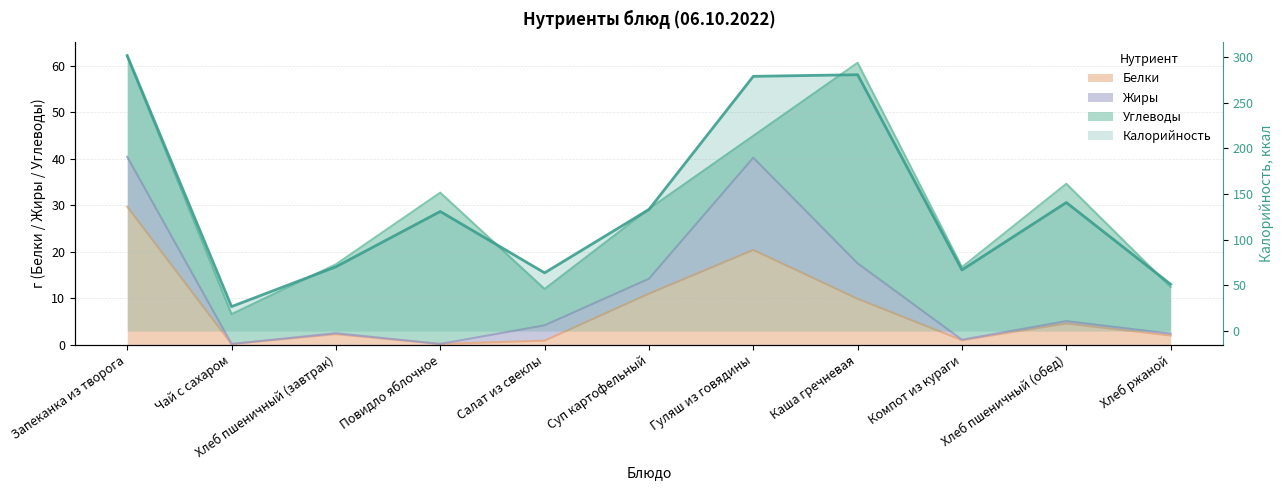

Reading left to right, list all the values displayed in this chart.

301.3	26.8	70.3	130.8	63.7	133.0	278.6	280.4	66.9	140.6	51.2